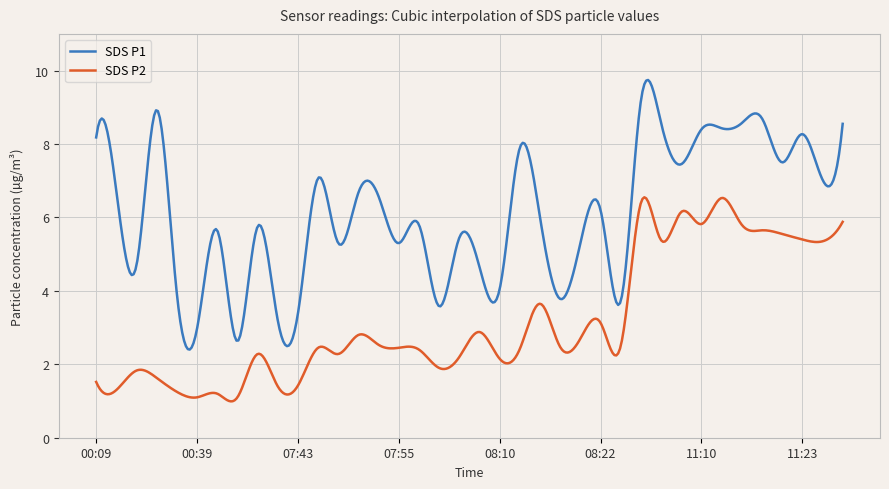

What is the difference between the maximum and minimum values in the SDS P2 series?

5.6